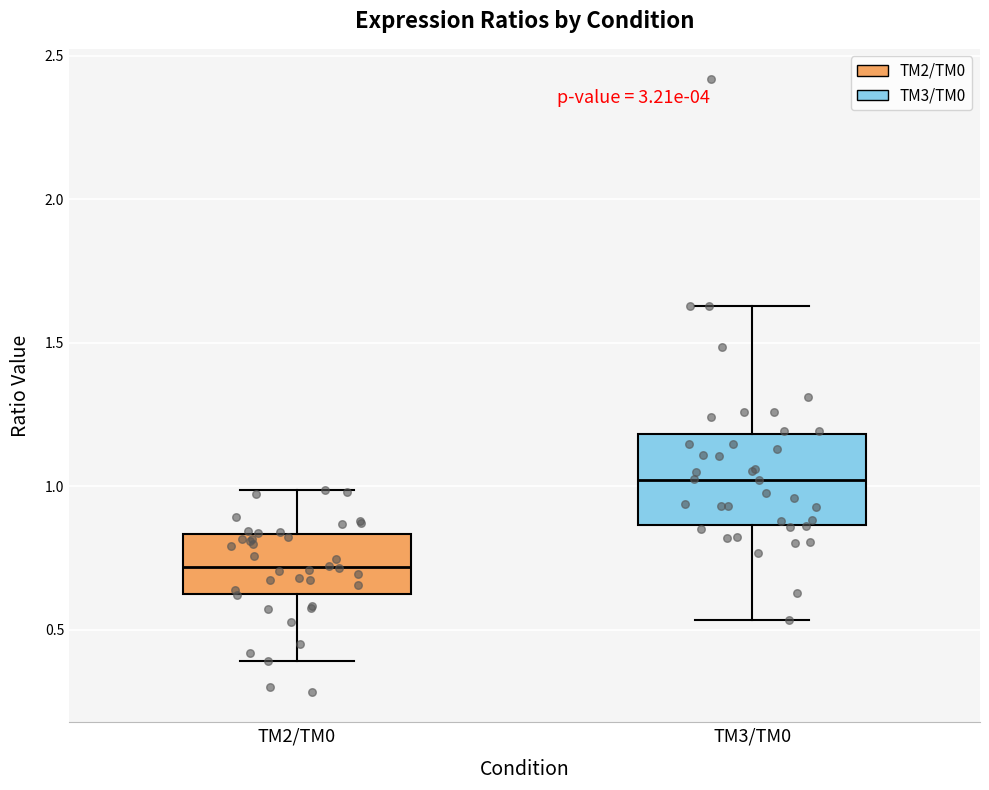

Reading left to right, transcribe this box plot: for each box, give where its median line is, the range the box spans, and where its two whiskers end, as read against the y-axis. The values are not printed on the chart, so give them approximately, as read against the axis.

TM2/TM0: median 0.70, box 0.60 to 0.85, whiskers 0.40 to 1.00
TM3/TM0: median 1.00, box 0.85 to 1.20, whiskers 0.55 to 1.65